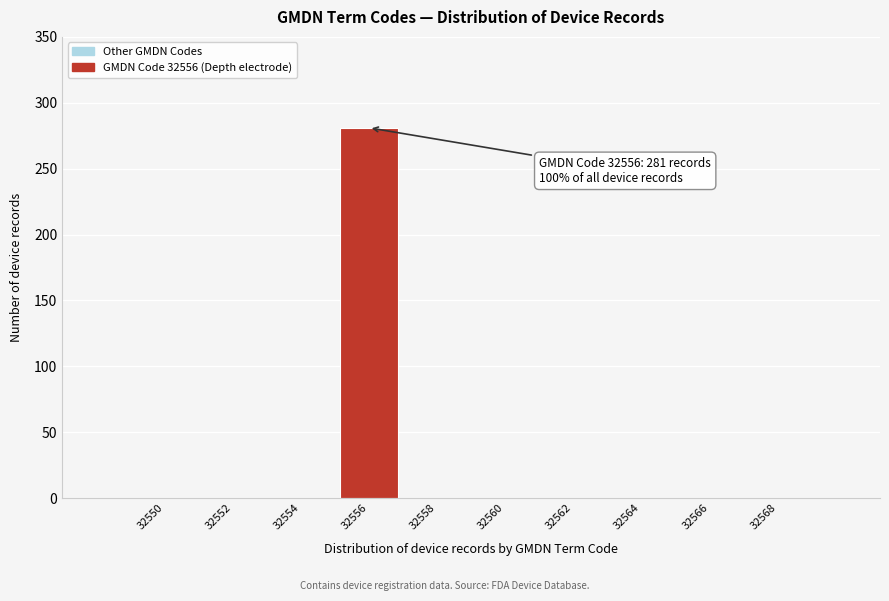

Reading left to right, what are all the values shown in this chart?

32550=0	32552=0	32554=0	32556=281	32558=0	32560=0	32562=0	32564=0	32566=0	32568=0